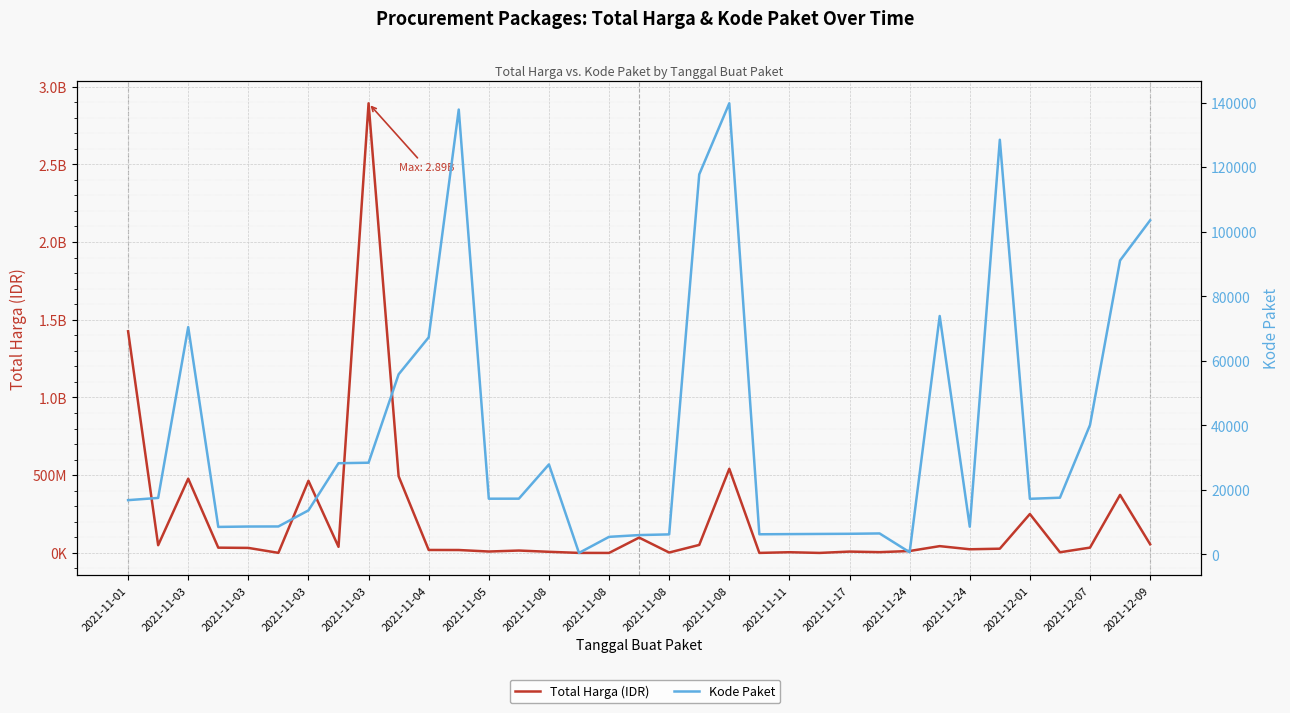

True or false: Kode Paket and Total Harga (IDR) intersect in this chart.

False